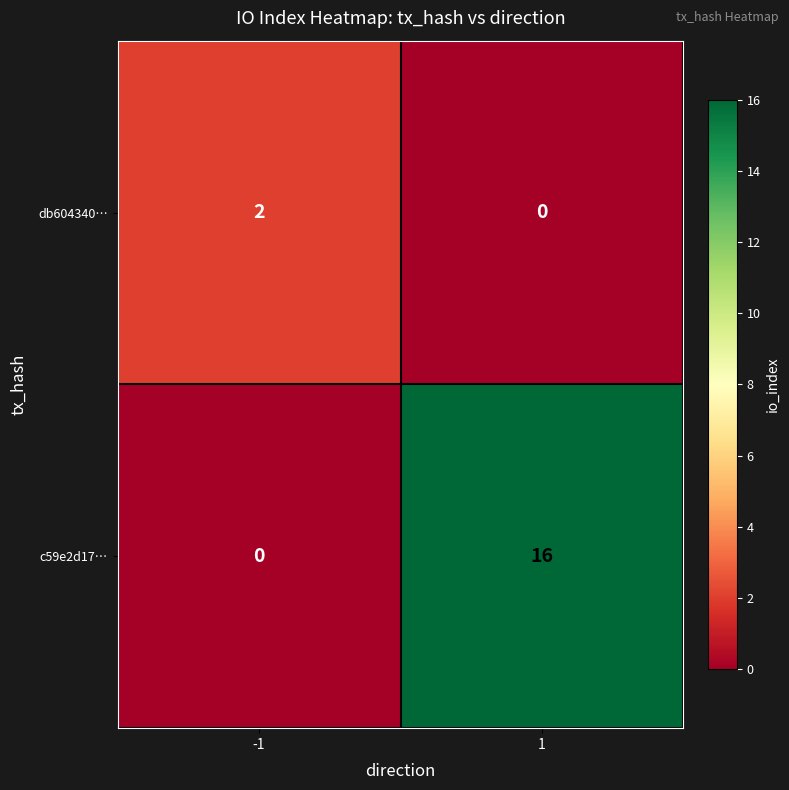

What is the difference between the highest and lowest values at 1?

16